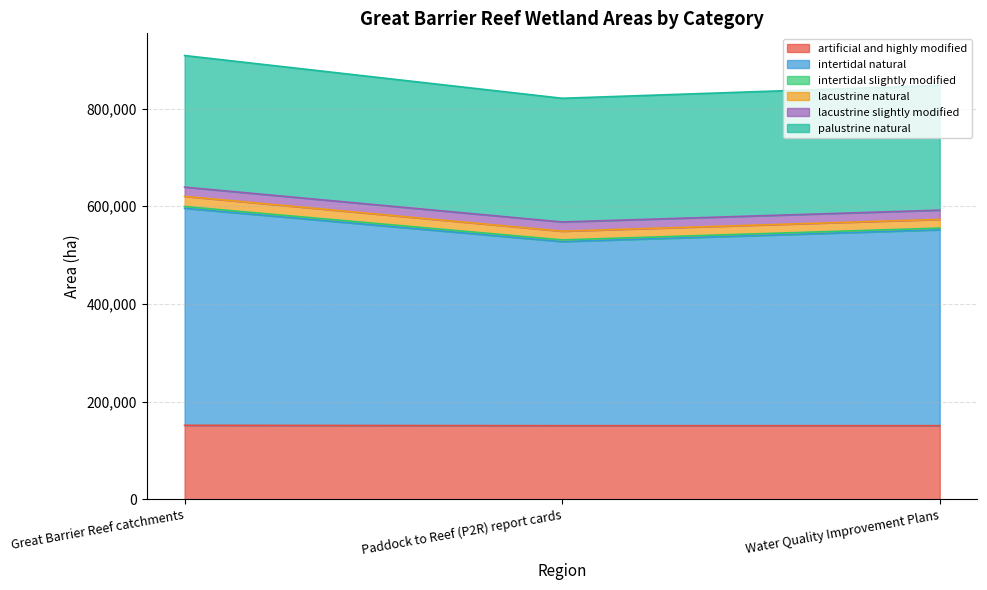

What is the minimum value for artificial and highly modified?

150999